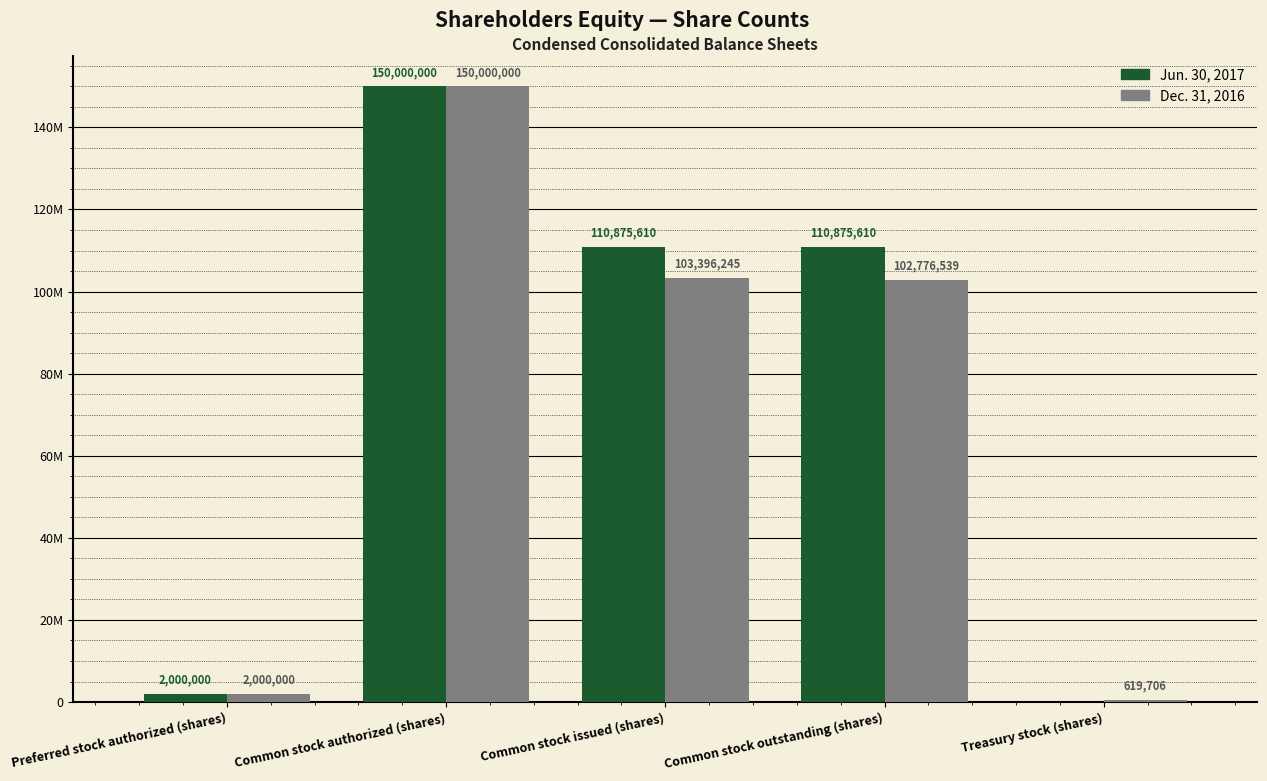

The value of Jun. 30, 2017 at Common stock outstanding (shares) is 53047470. True or false?

False